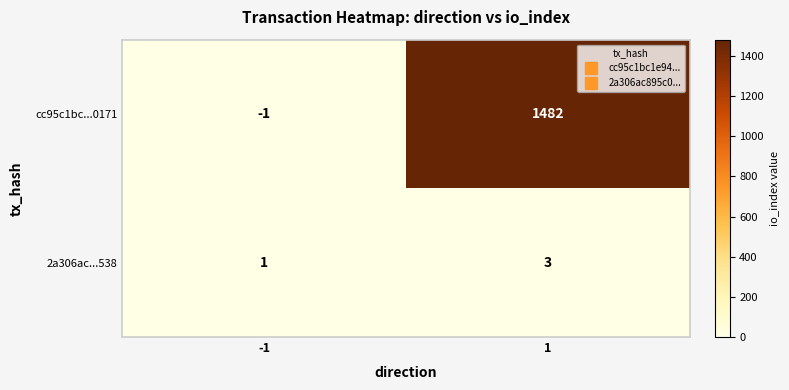

What is the smallest value displayed?

-1